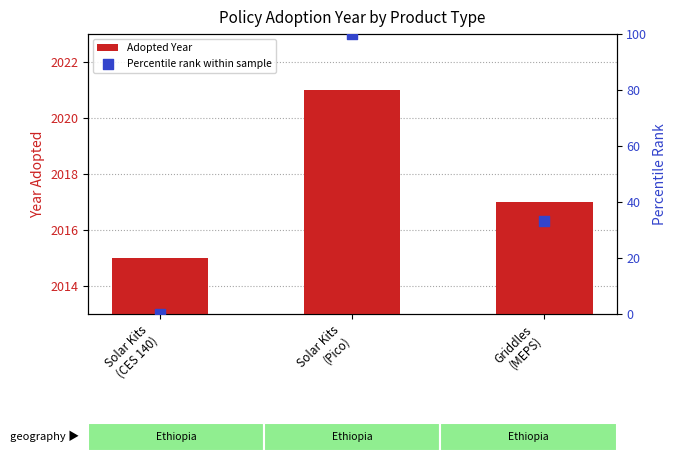

Which series has the largest Y range (max minus min)?

Percentile rank within sample